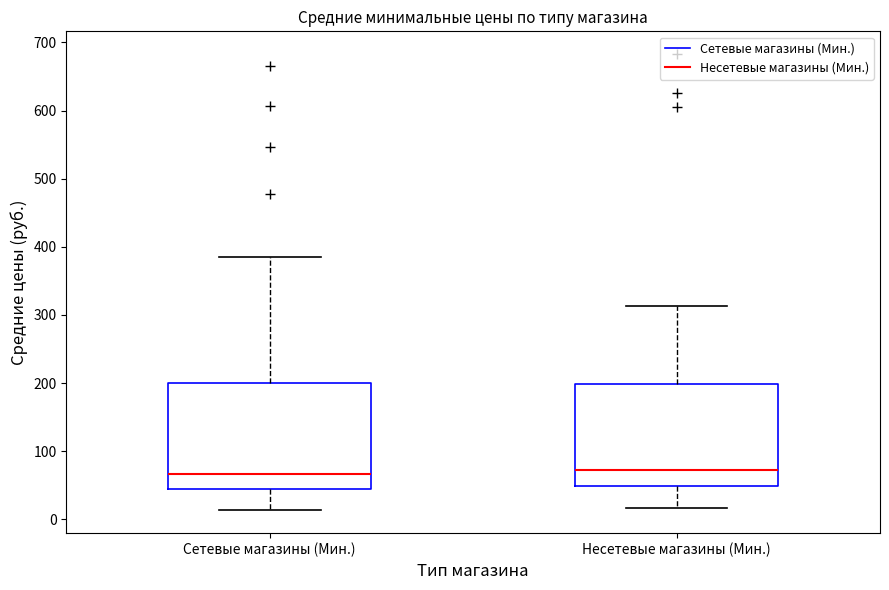

Reading left to right, transcribe this box plot: for each box, give where its median line is, the range the box spans, and where its two whiskers end, as read against the y-axis. The values are not printed on the chart, so give them approximately, as read against the axis.

Сетевые магазины (Мин.): median 70, box 40 to 200, whiskers 10 to 390
Несетевые магазины (Мин.): median 70, box 50 to 200, whiskers 20 to 310